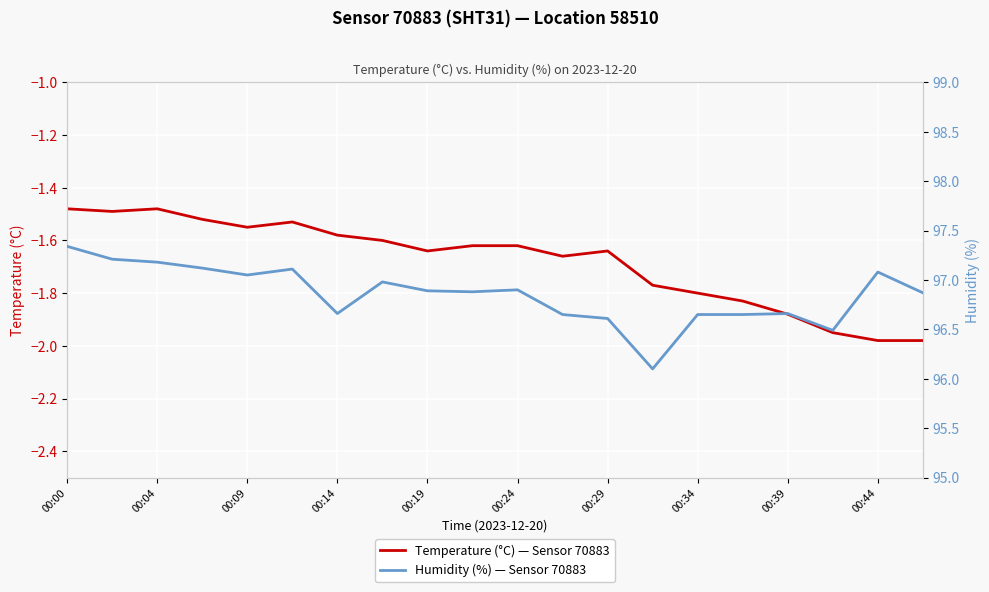

The value of humidity at 00:34 is 155.5. True or false?

False